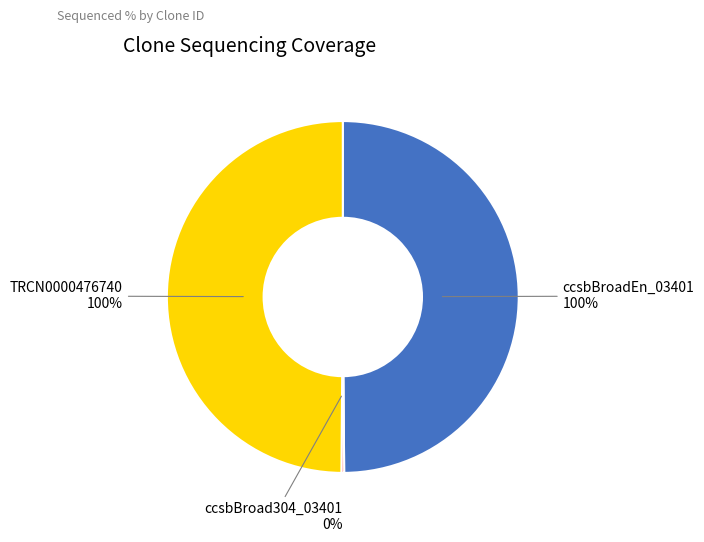

Which has a higher value, ccsbBroad304_03401 or ccsbBroadEn_03401?

ccsbBroadEn_03401